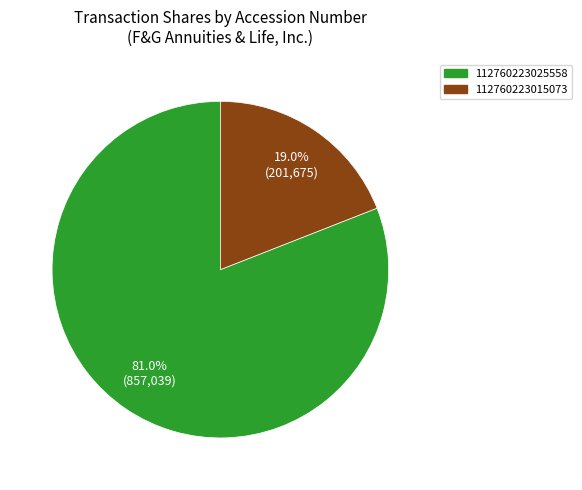

What is the smallest slice in the pie chart?

112760223015073